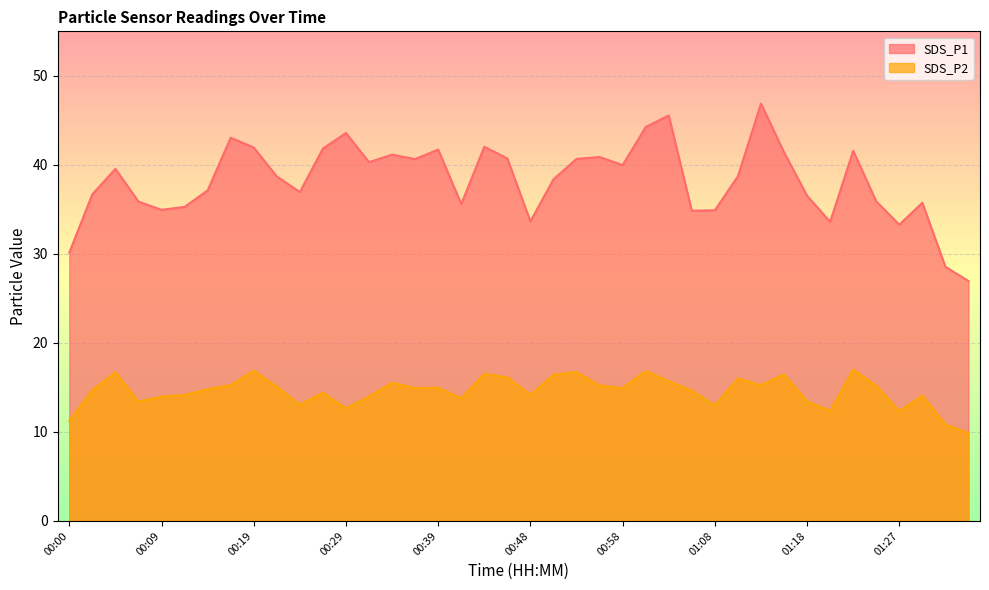

What is the sum of the SDS_P2 values at 00:09 and 00:58?

28.9